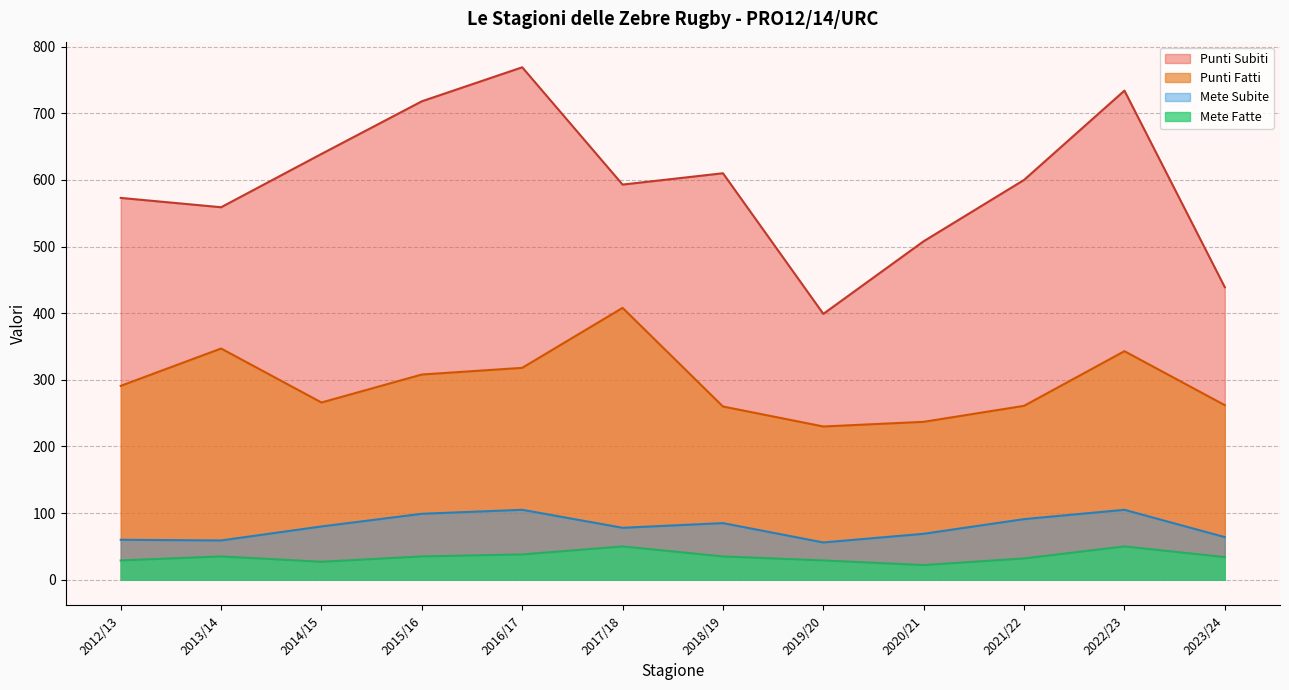

Is it true that Mete Subite equals 88 at 2019/20?

False